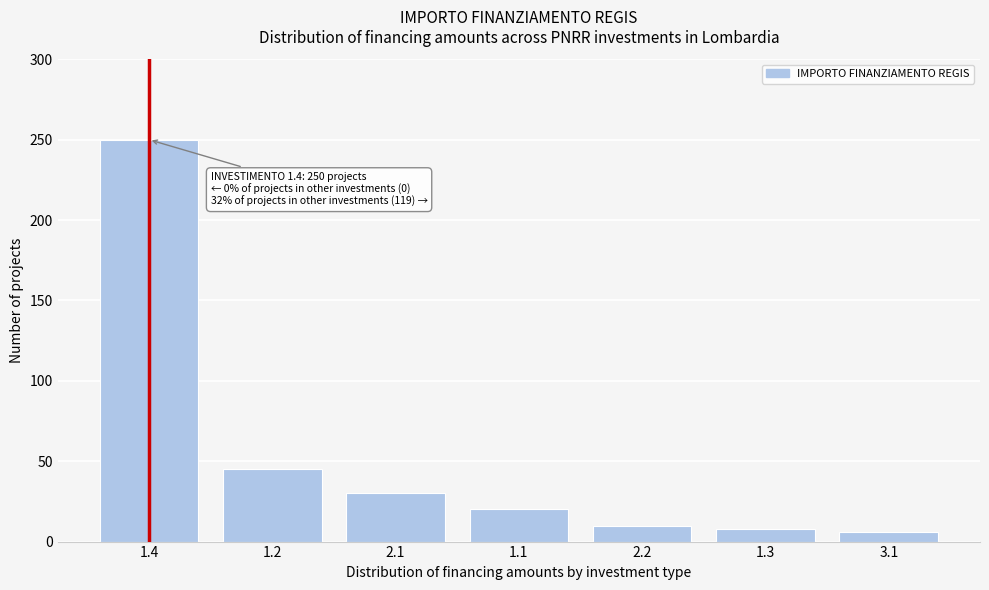

Reading left to right, list all the values displayed in this chart.

1.4=250	1.2=45	2.1=30	1.1=20	2.2=10	1.3=8	3.1=6